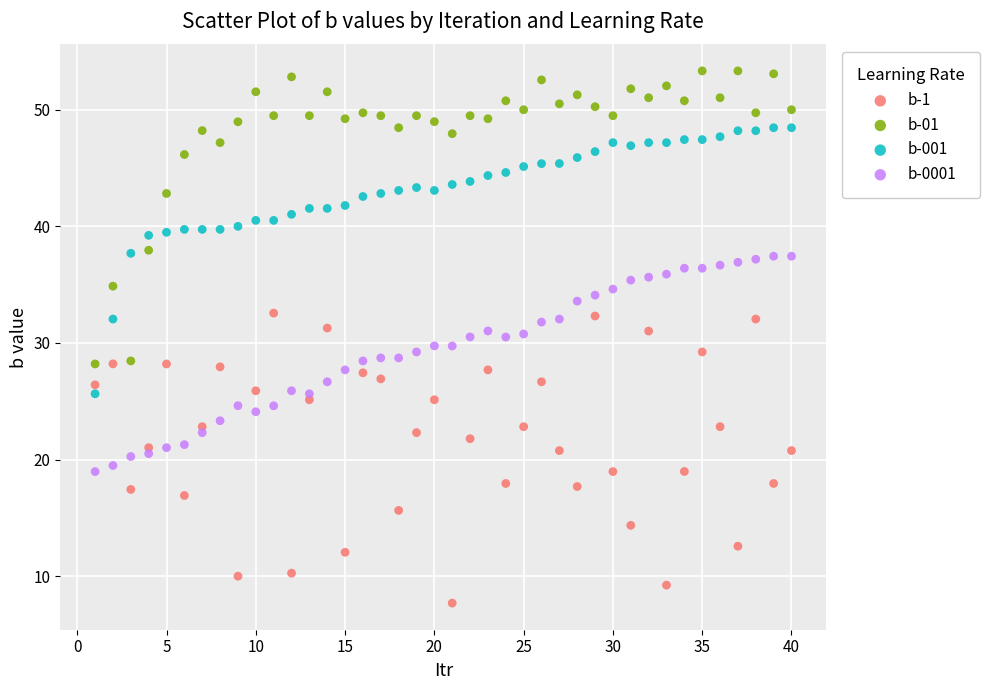

Across all data points, what is the range of Y values (max minus min)?

45.6